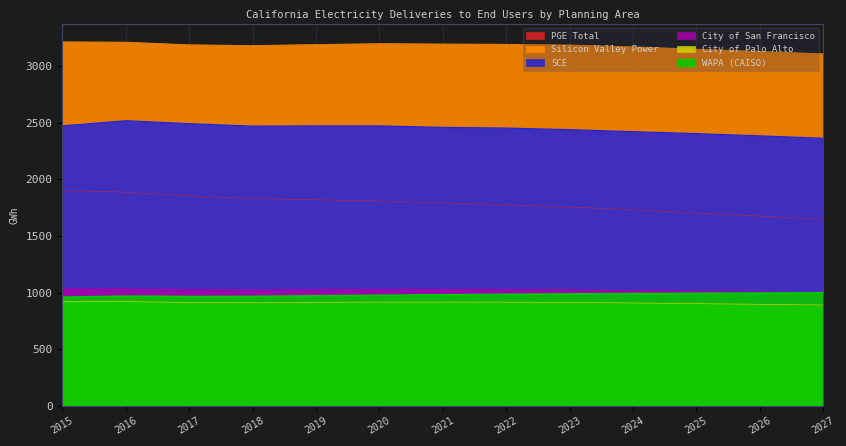

True or false: City of San Francisco and PGE Total cross at least once.

False